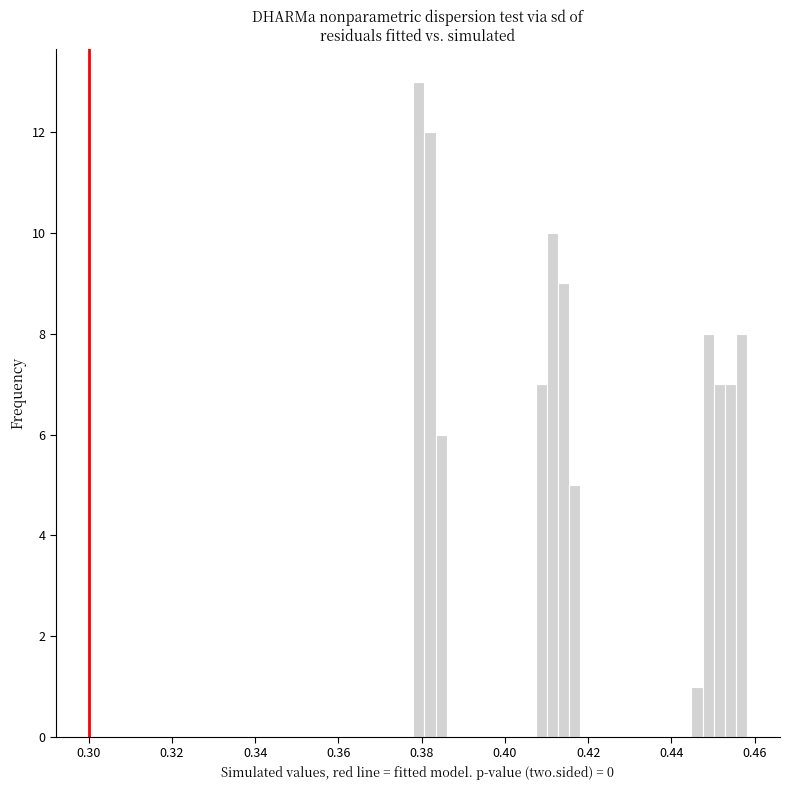

Around what value on the x-axis is the tallest bar? Give the approximate position of its centre, as read against the axis.

0.380